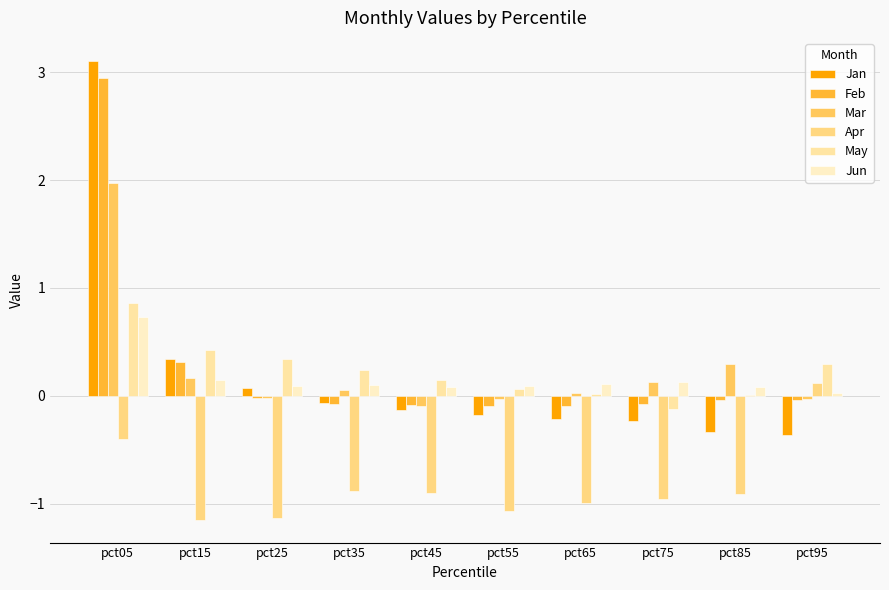

What is the difference between the maximum and second lowest values in the Apr series?

1.3